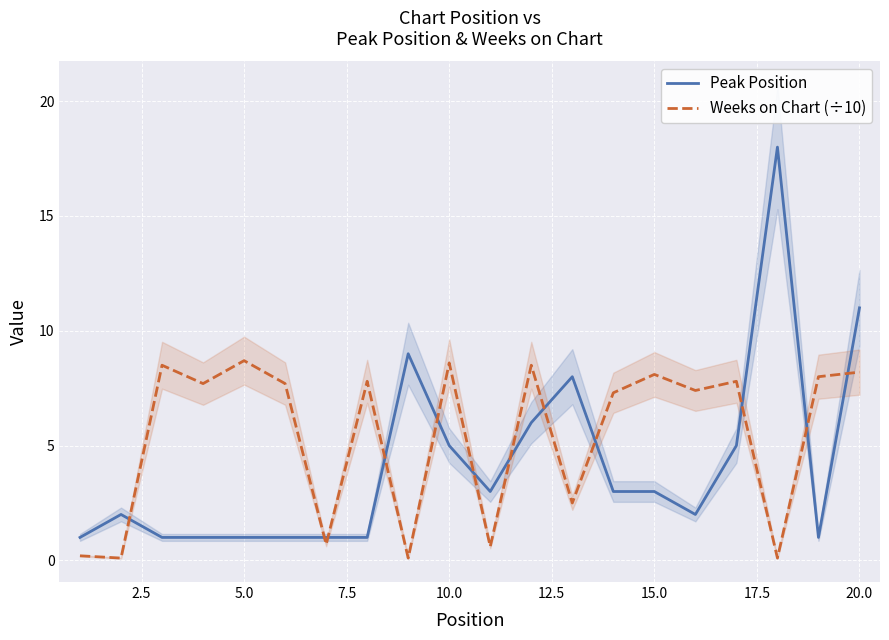

After their last crossing, which series has the higher values: Peak Position or Weeks on Chart (÷10)?

Peak Position